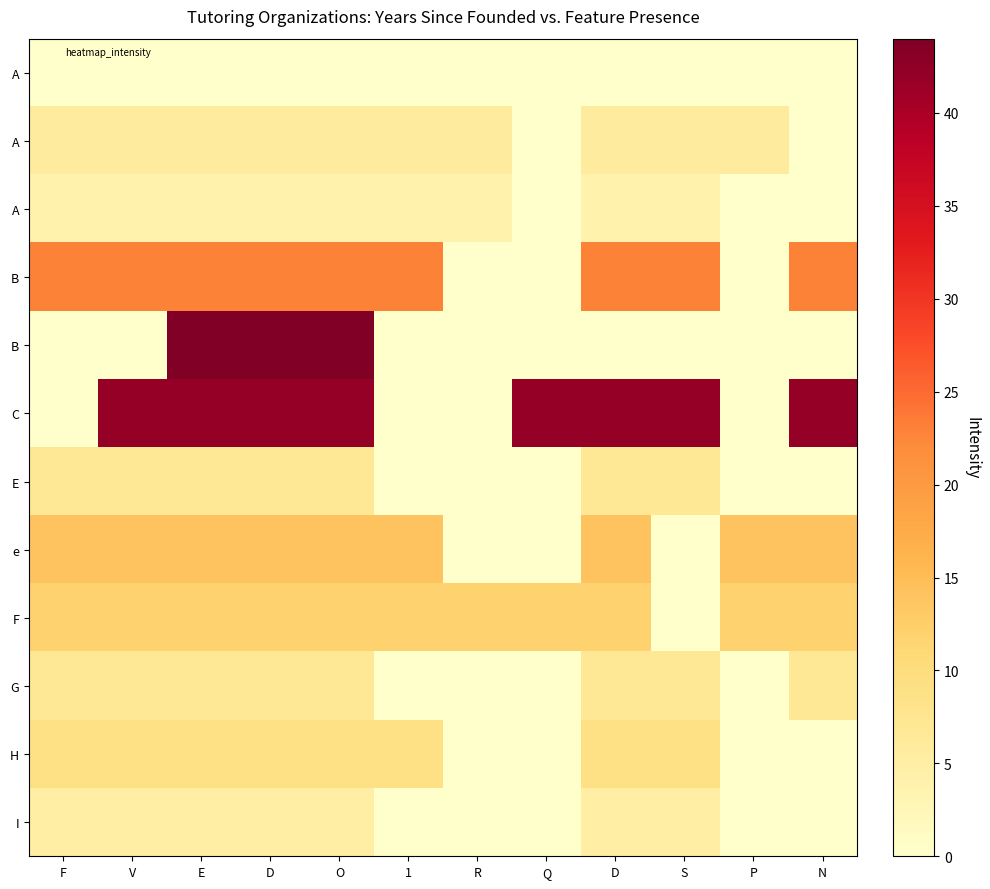

What is the difference between the highest and lowest values at O?

44